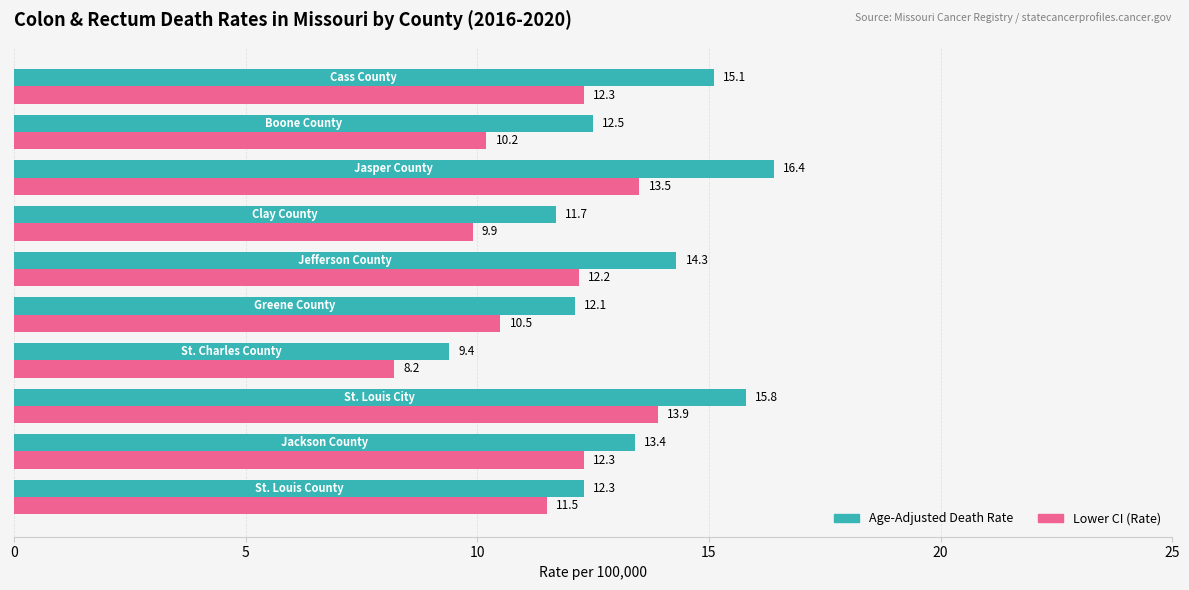

Which series has the largest range (max minus min)?

Age-Adjusted Death Rate